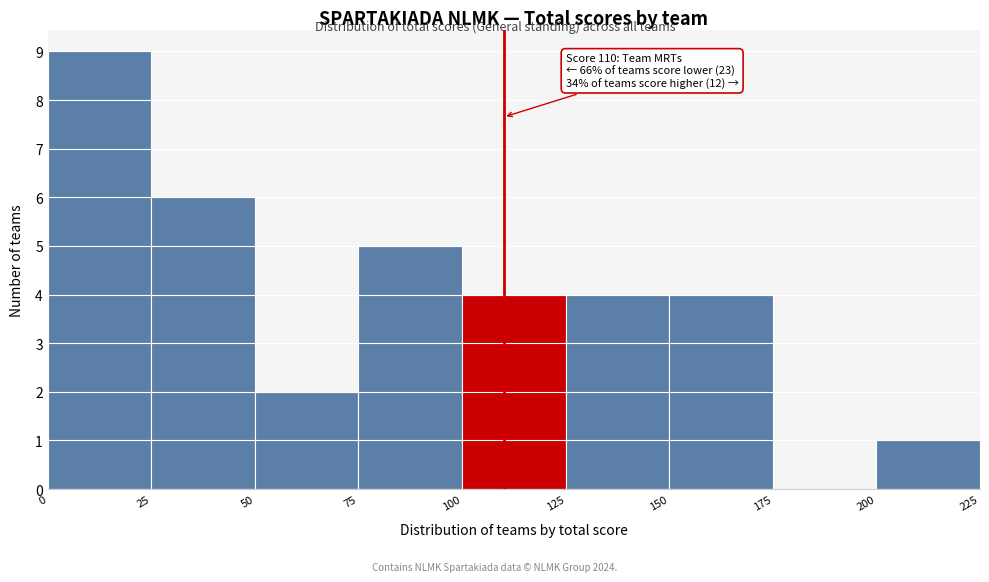

Over which range of the x-axis is the bar tallest?

0 to 25